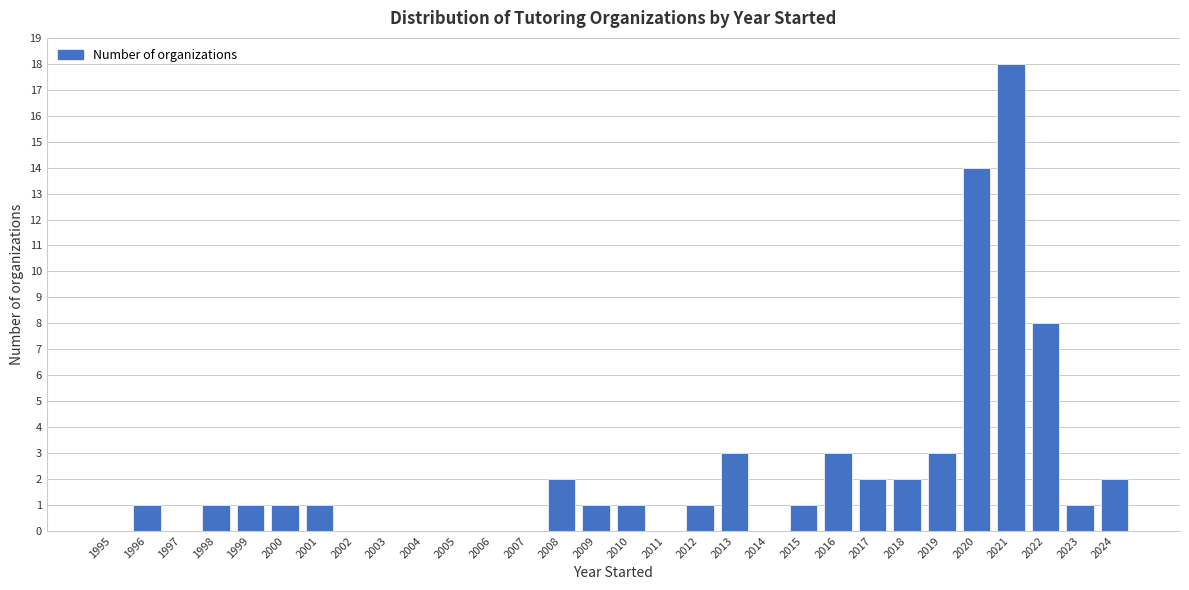

Reading left to right, extract all data points from this chart.

1995=0	1996=1	1997=0	1998=1	1999=1	2000=1	2001=1	2002=0	2003=0	2004=0	2005=0	2006=0	2007=0	2008=2	2009=1	2010=1	2011=0	2012=1	2013=3	2014=0	2015=1	2016=3	2017=2	2018=2	2019=3	2020=14	2021=18	2022=8	2023=1	2024=2